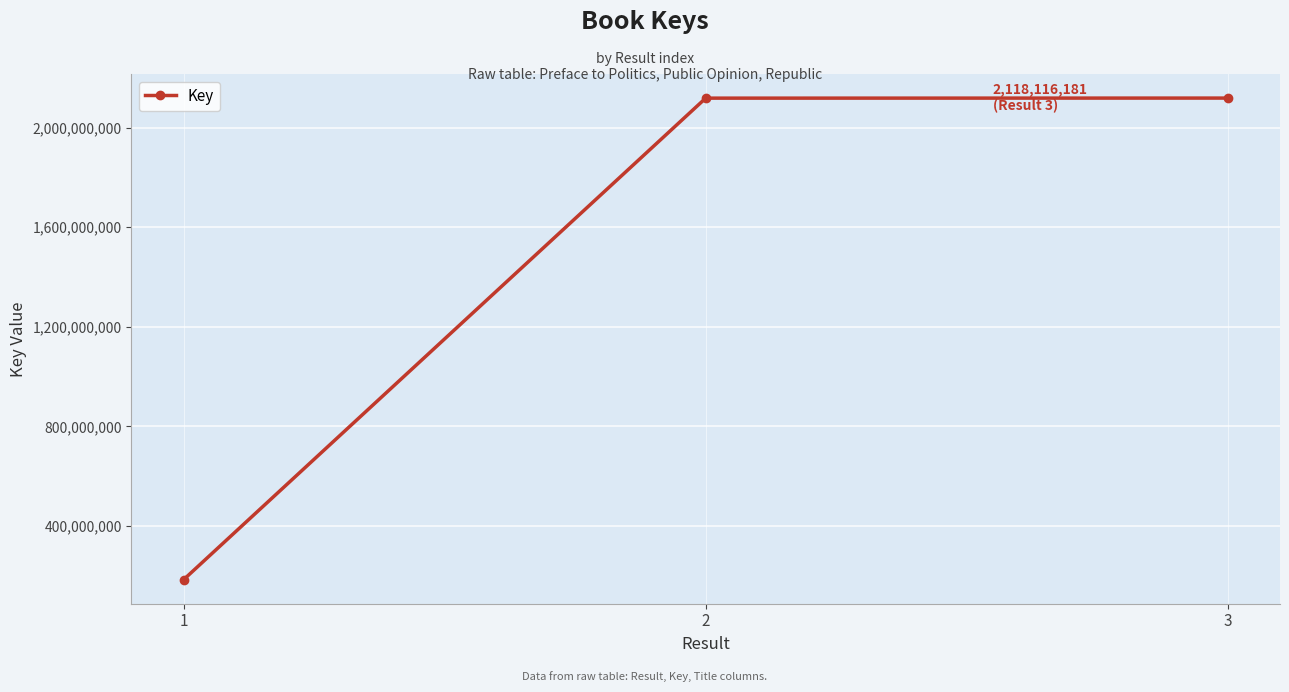

Does the chart display data point markers on the line(s)?

Yes